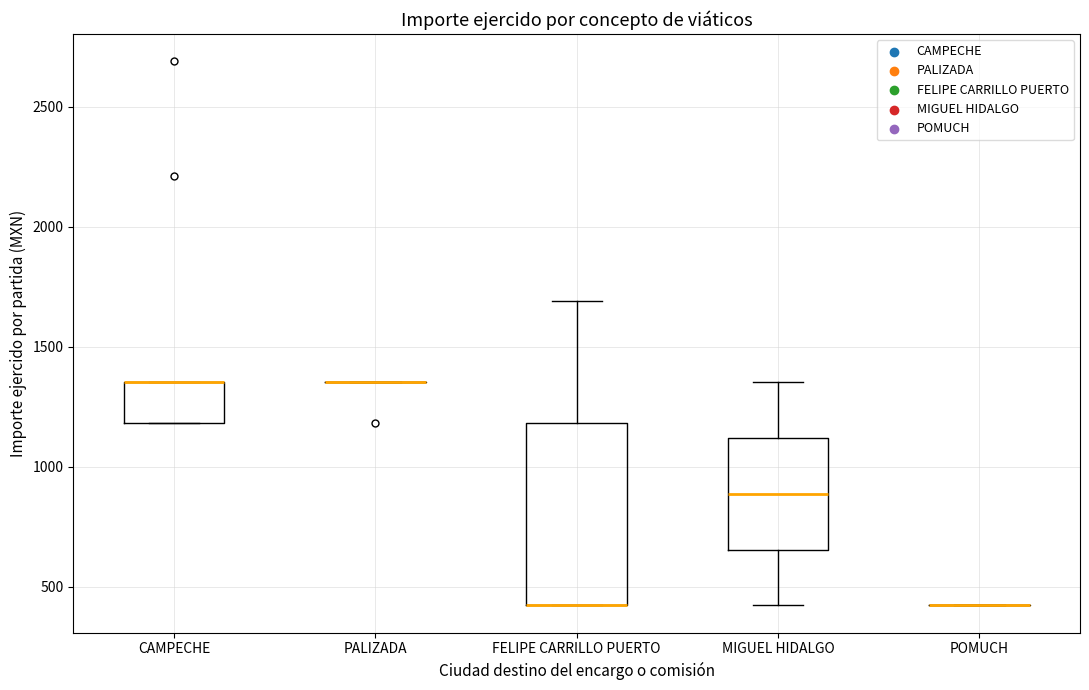

Reading left to right, read every box against the y-axis: the position of its median line, the range the box covers, and the ends of its whiskers. The values are not printed on the chart, so give them approximately, as read against the axis.

CAMPECHE: median 1350 (drawn on the box's upper edge), box 1200 to 1350, whiskers 1200 to 1350
PALIZADA: box collapsed to a line at 1350, whiskers 1350 to 1350
FELIPE CARRILLO PUERTO: median 400 (drawn on the box's lower edge), box 400 to 1200, whiskers 400 to 1700
MIGUEL HIDALGO: median 900, box 650 to 1100, whiskers 400 to 1350
POMUCH: box collapsed to a line at 400, whiskers 400 to 400